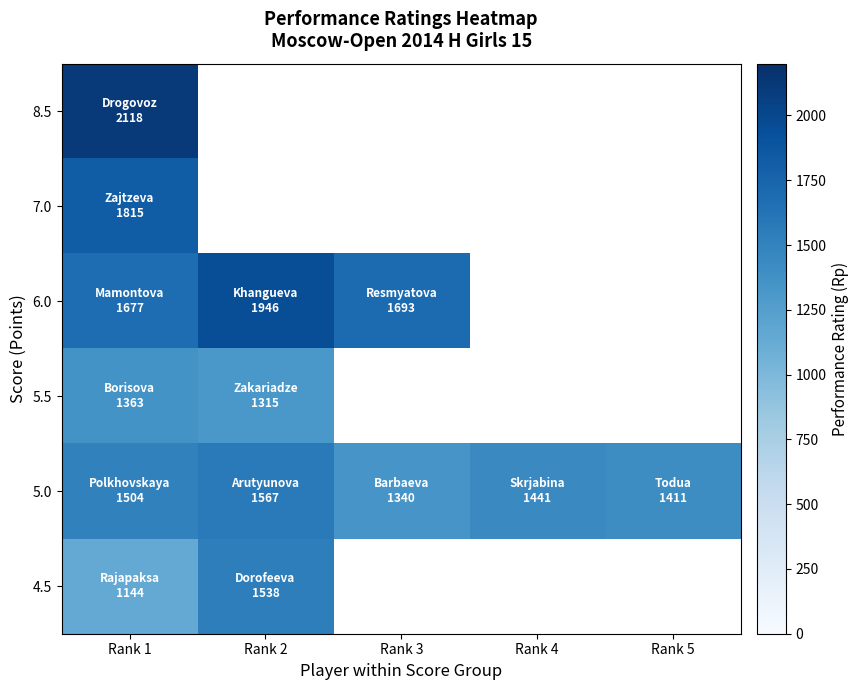

Which series has the widest spread of values?

4.5